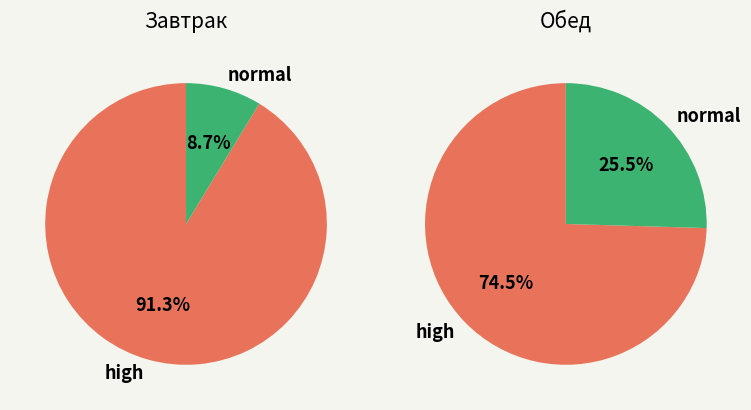

Which has a higher value, 0 or 1?

1